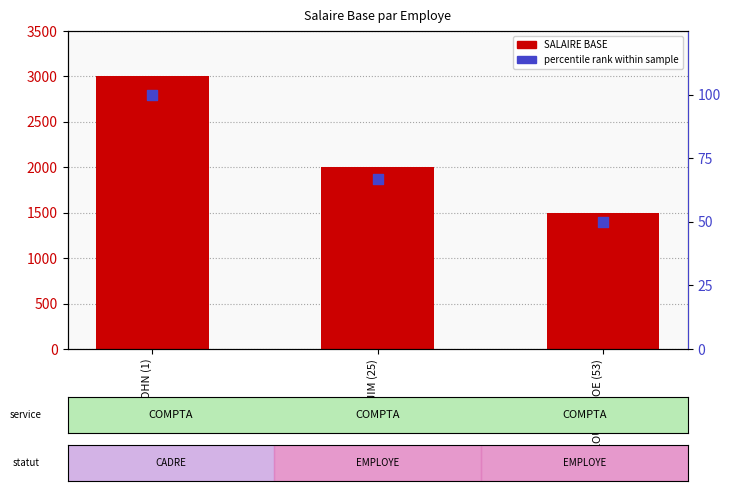

Is the value of percentile rank within sample at FIFI JIM (25) greater than the value of SALAIRE BASE at LOULOU JOE (53)?

No